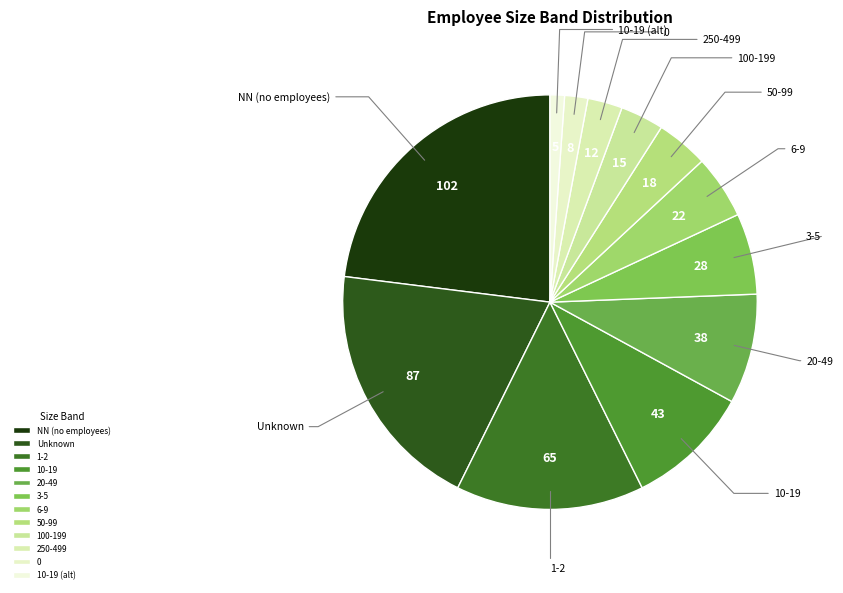

Count the number of slices in the pie.

12